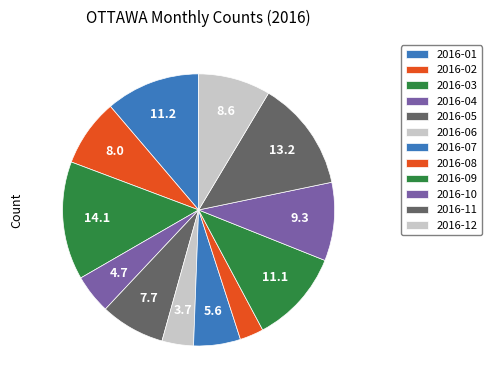

How many segments does this pie chart have?

12